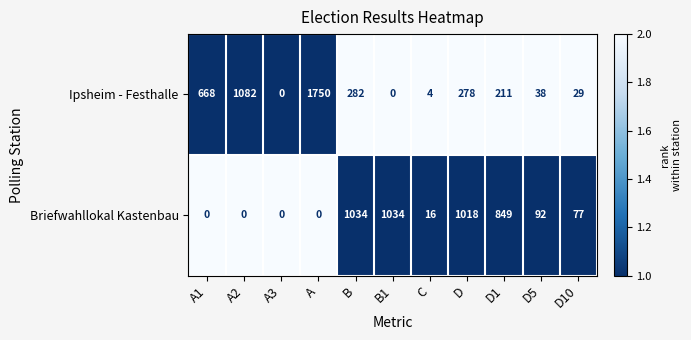

Between A1 and D5, which series saw the biggest shift?

Ipsheim - Festhalle